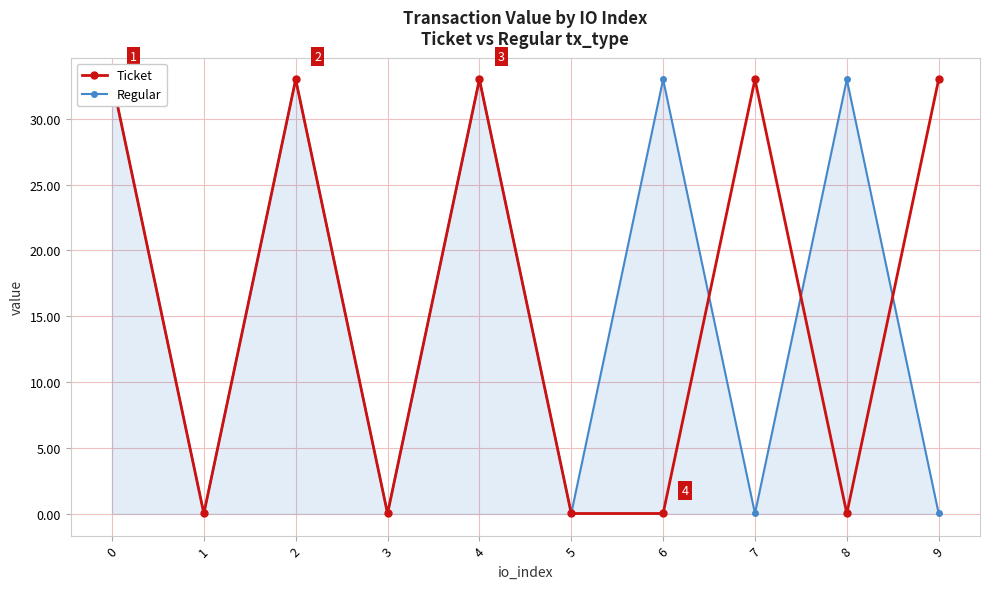

Rank the categories by Ticket value from lowest to highest.

1, 3, 5, 6, 8, 0, 2, 4, 7, 9